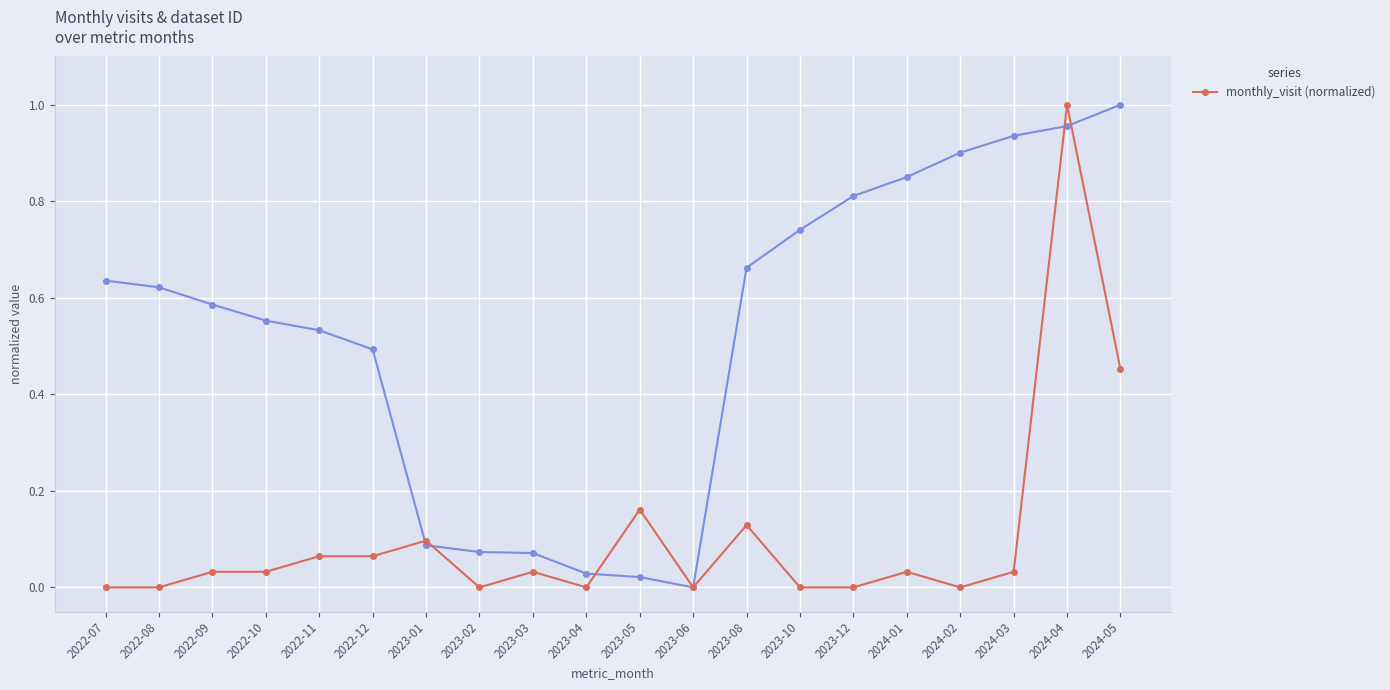

The value at 2023-01 is 0.1. True or false?

True